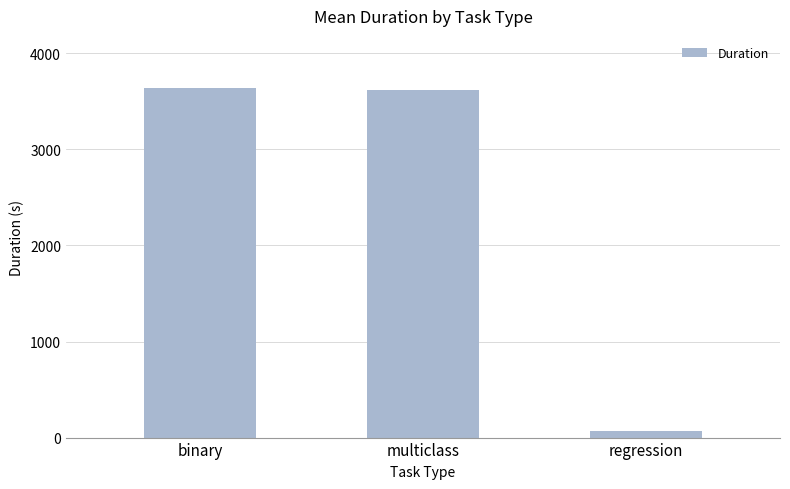

What is the sum of all values?

7325.1